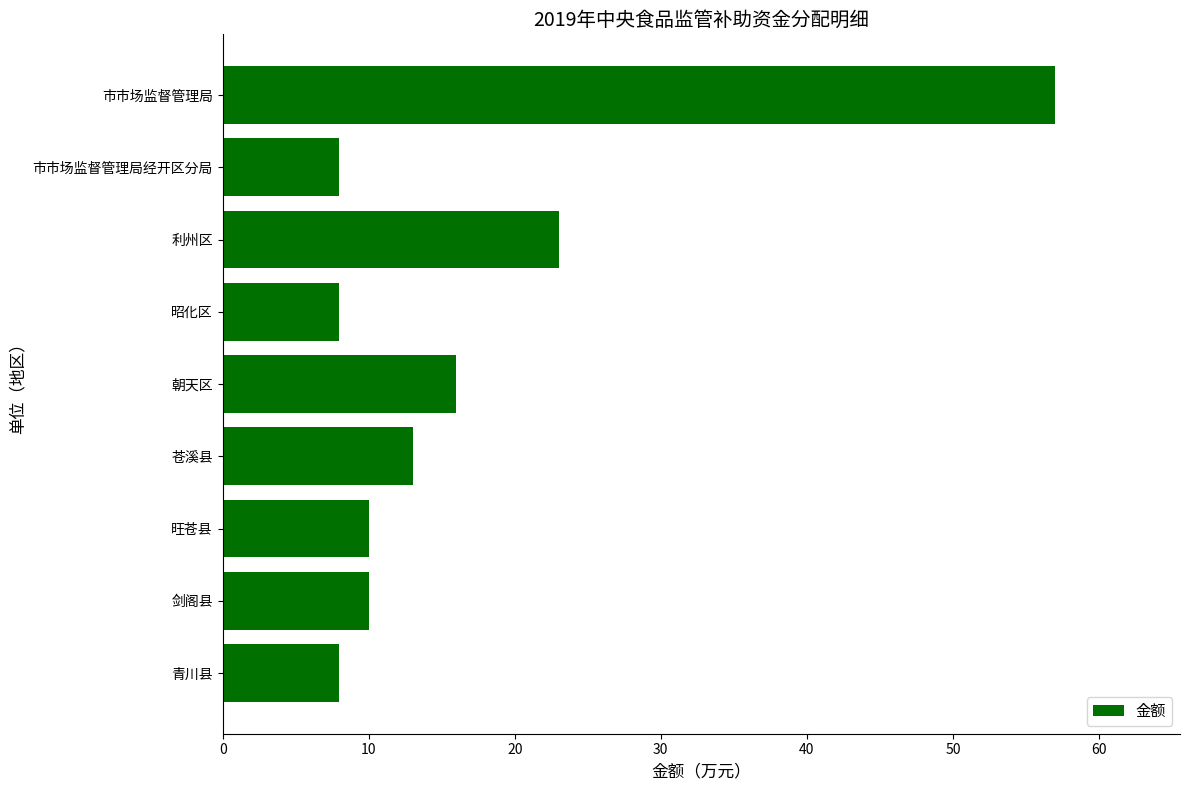

The chart shows a value of 14 at 利州区. True or false?

False